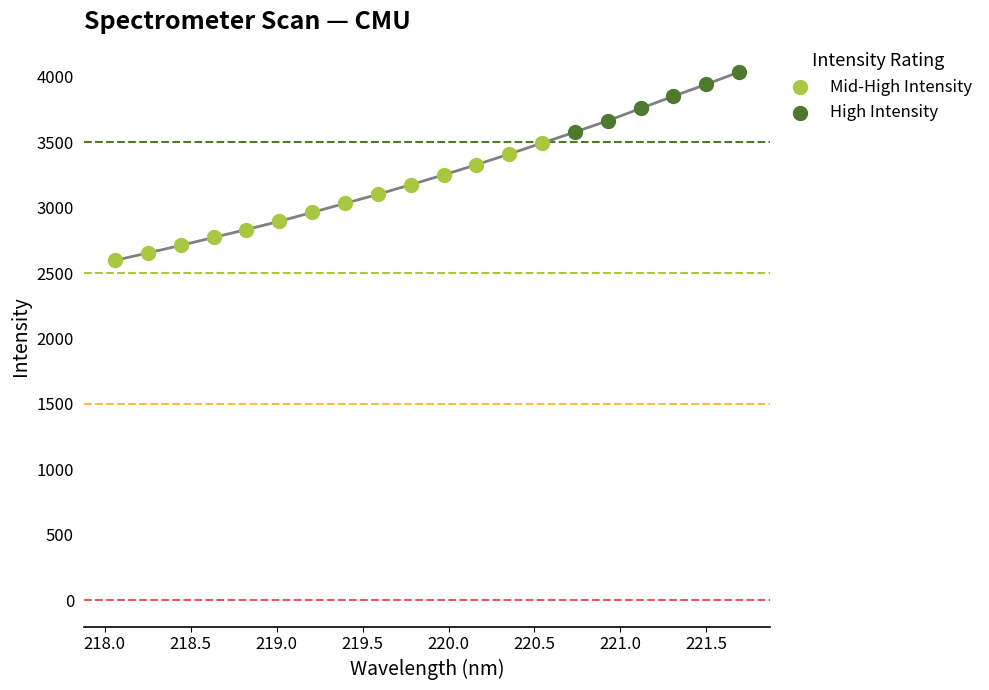

Between 219.0156 and 219.2067, which is larger?

219.2067